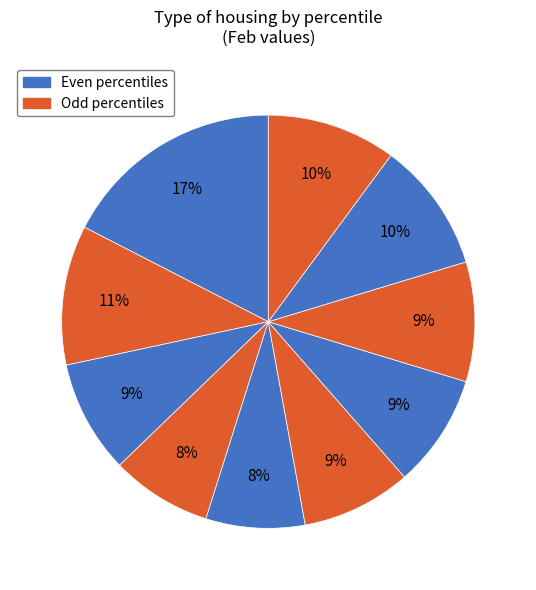

How many slices are in this pie chart?

10